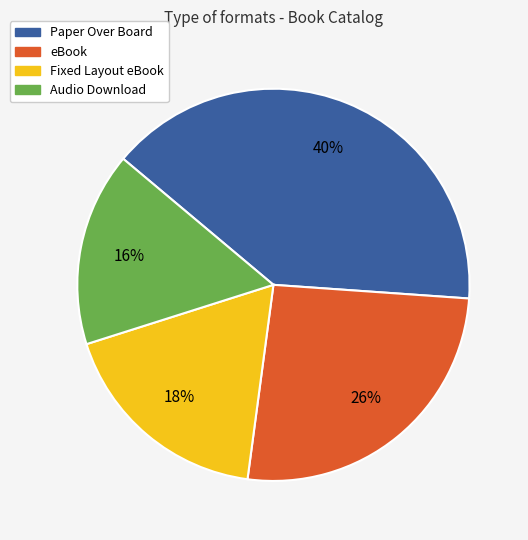

How many slices are in this pie chart?

4